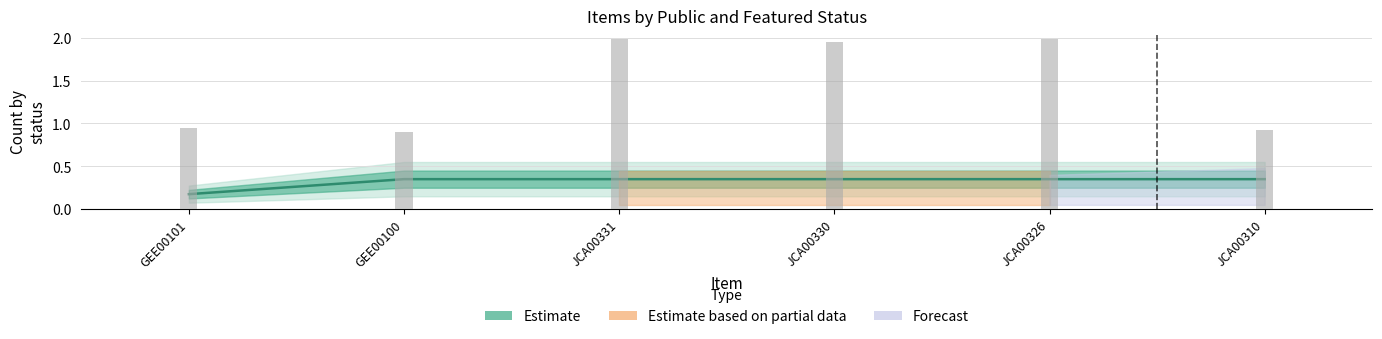

What is the label of the 5th bar from the left?

JCA00326